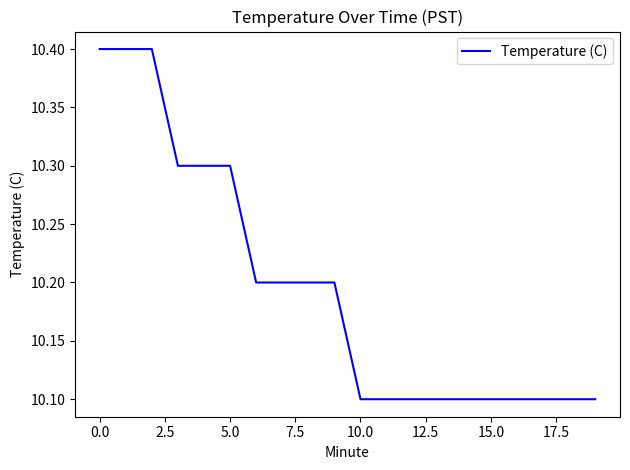

What is the smallest value displayed?

10.1